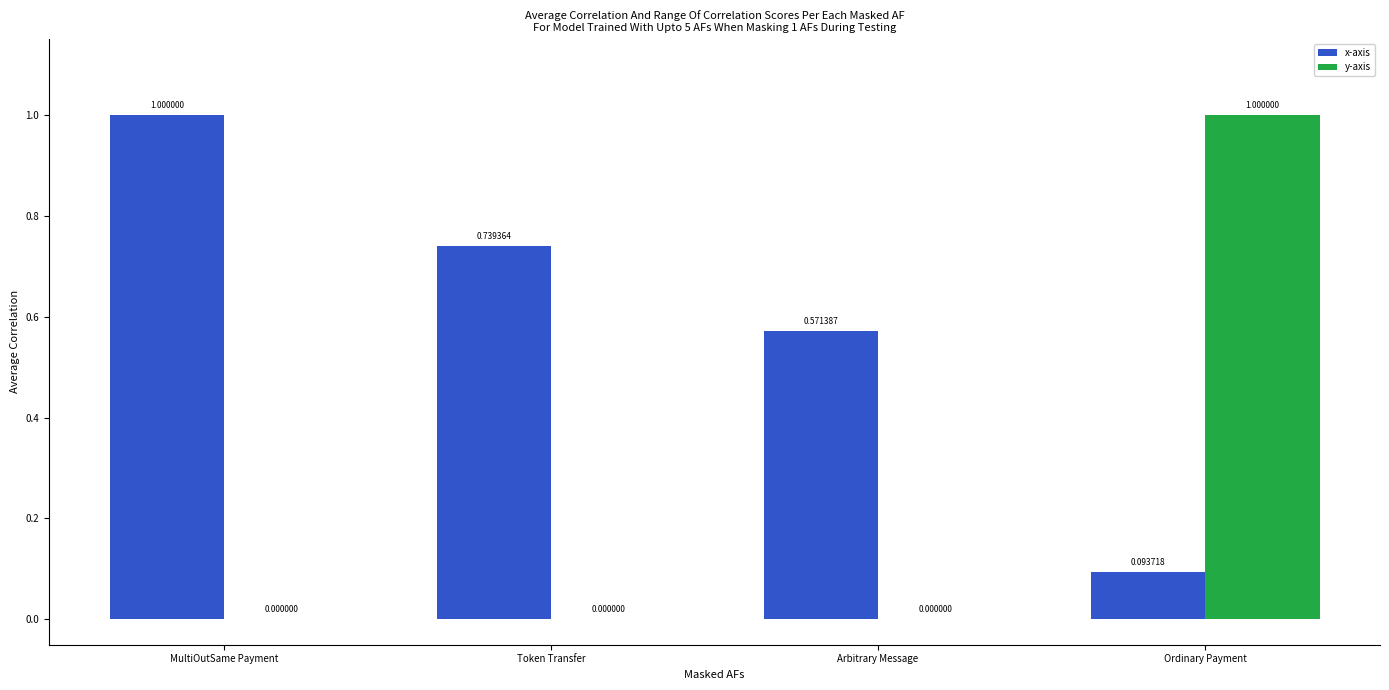

Where is x-axis nearest to the value 0?

Ordinary Payment